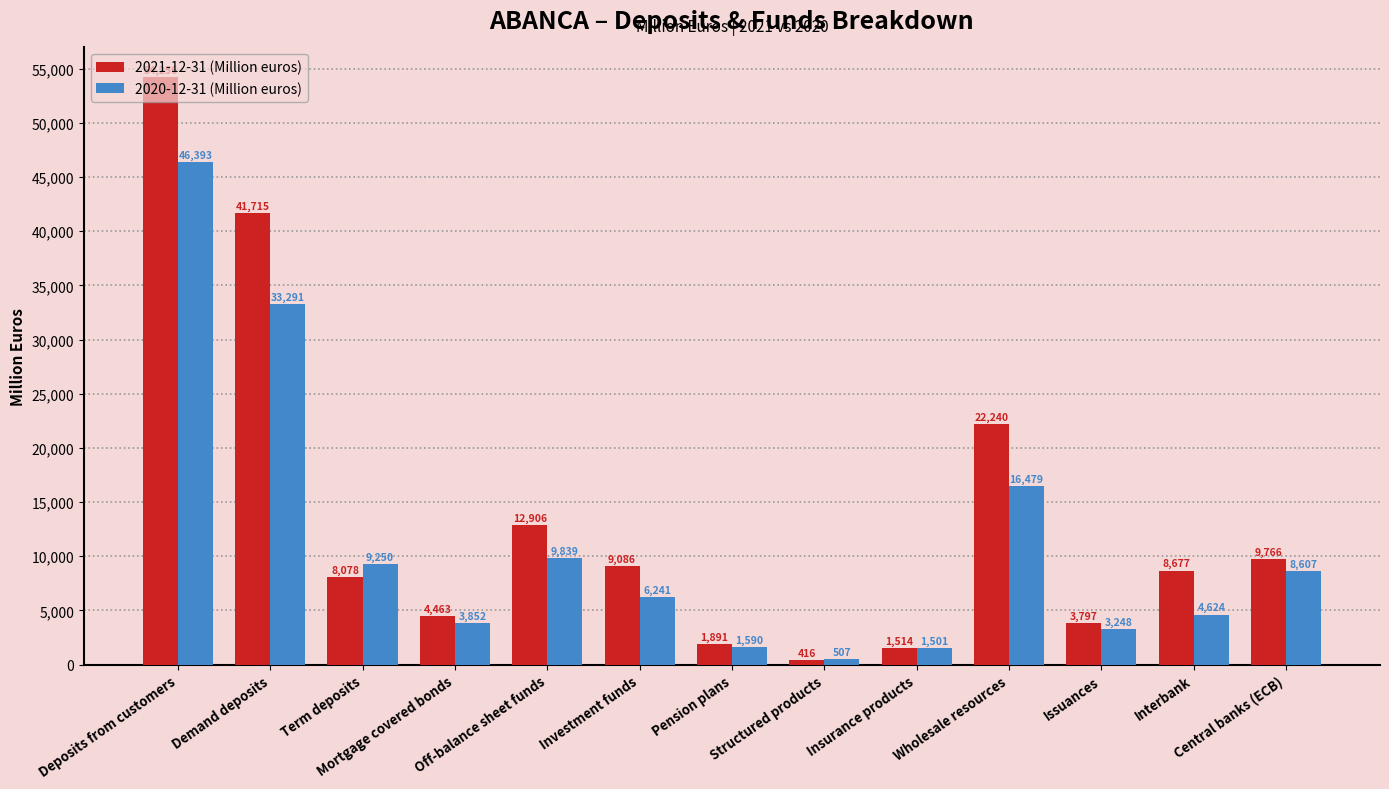

List the series in order of their overall mean, lowest first.

2020-12-31 (Million euros), 2021-12-31 (Million euros)